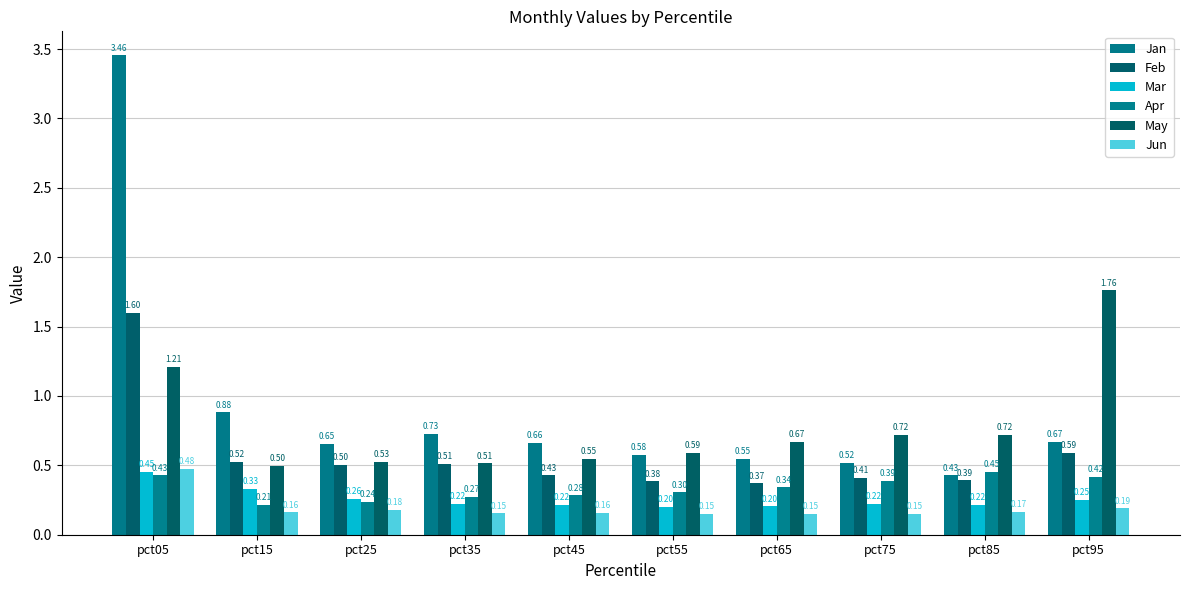

What are all the series names shown in the legend?

Jan, Feb, Mar, Apr, May, Jun